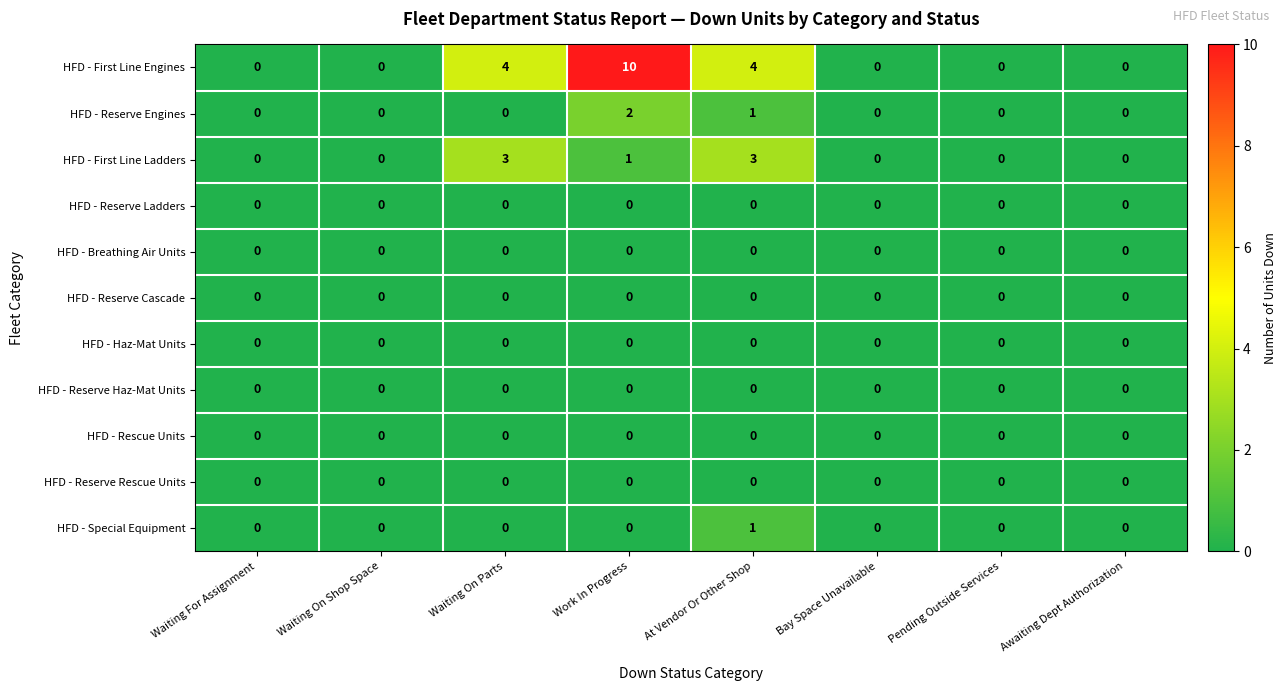

Which category has the highest value across all series?

Work In Progress